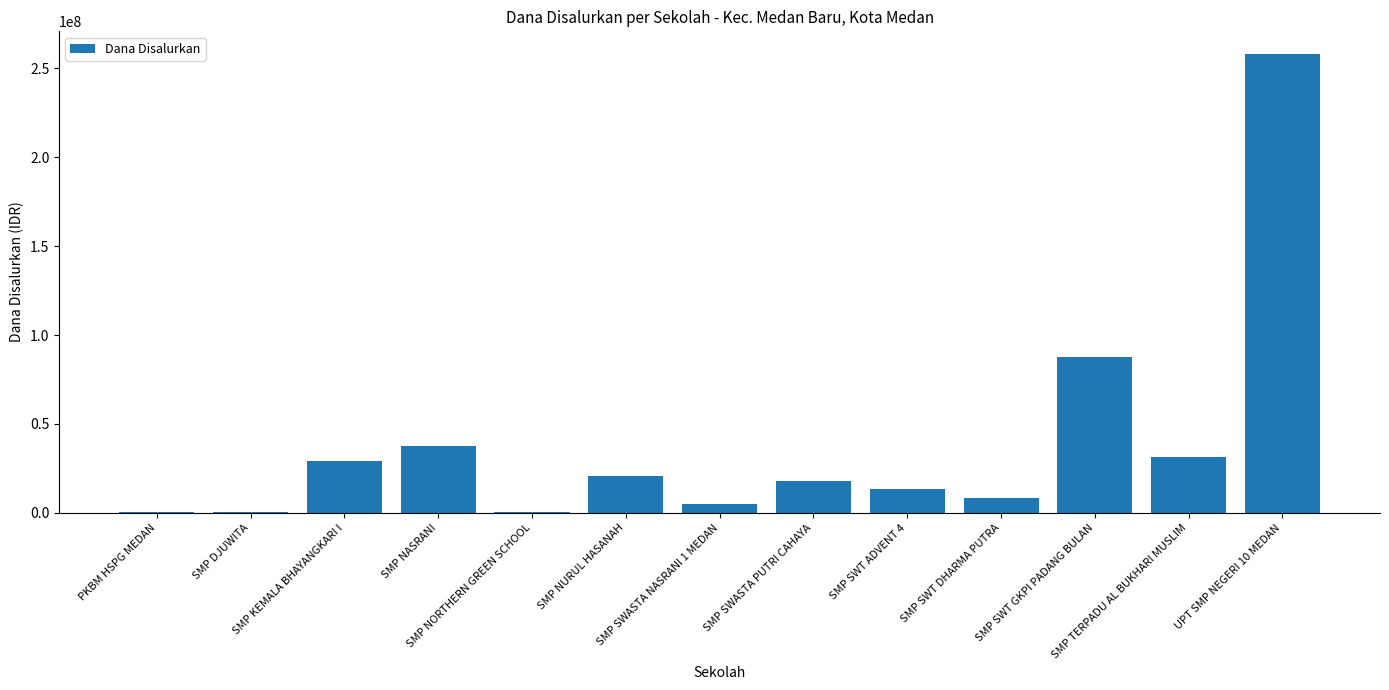

Where is the data nearest to the value 129187500?

SMP SWT GKPI PADANG BULAN